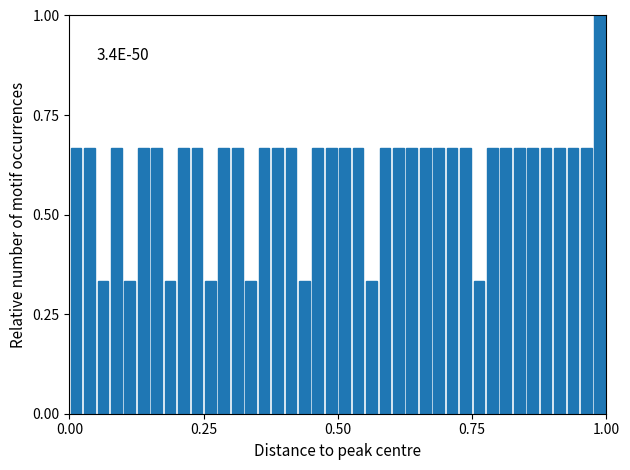

Around what value on the x-axis is the tallest bar? Give the approximate position of its centre, as read against the axis.

1.00